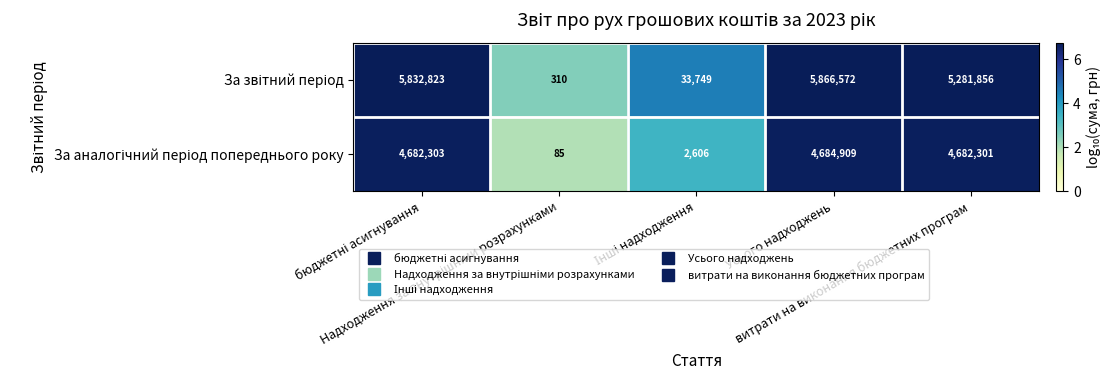

What is the minimum value shown in the chart?

85